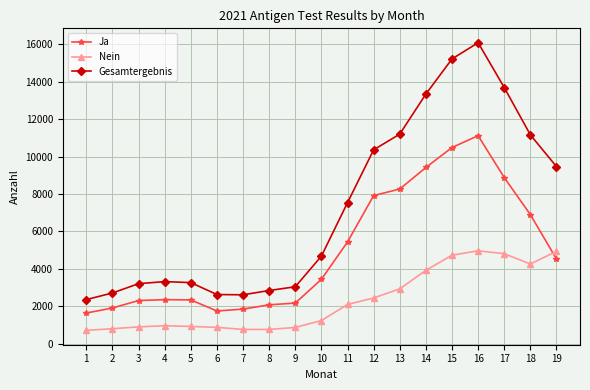

What is the minimum value shown in the chart?

717